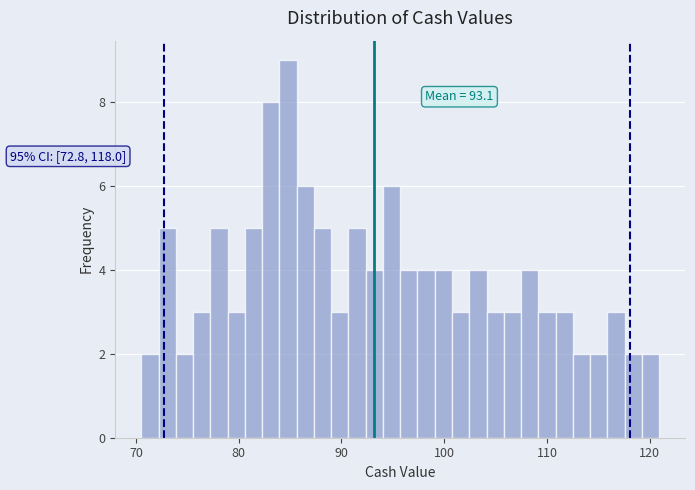

Read against the x-axis, roughly where is the centre of the tallest bar?

85